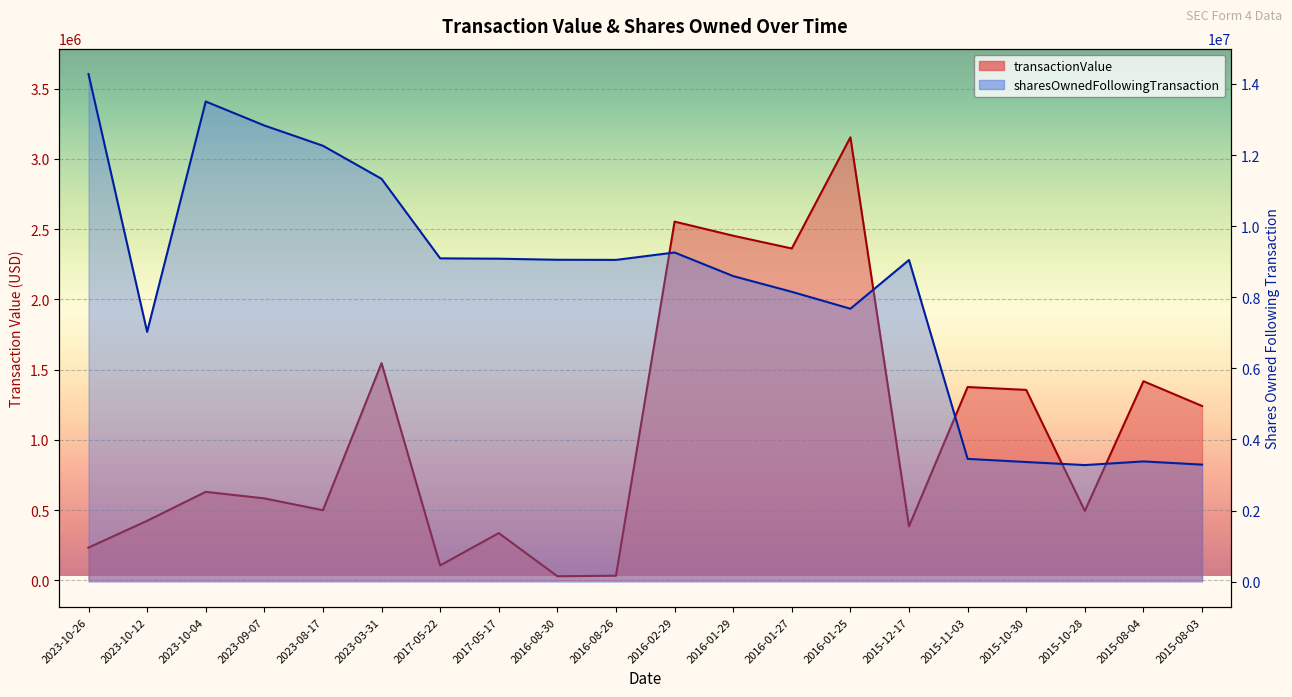

True or false: sharesOwnedFollowingTransaction and transactionValue cross at least once.

False